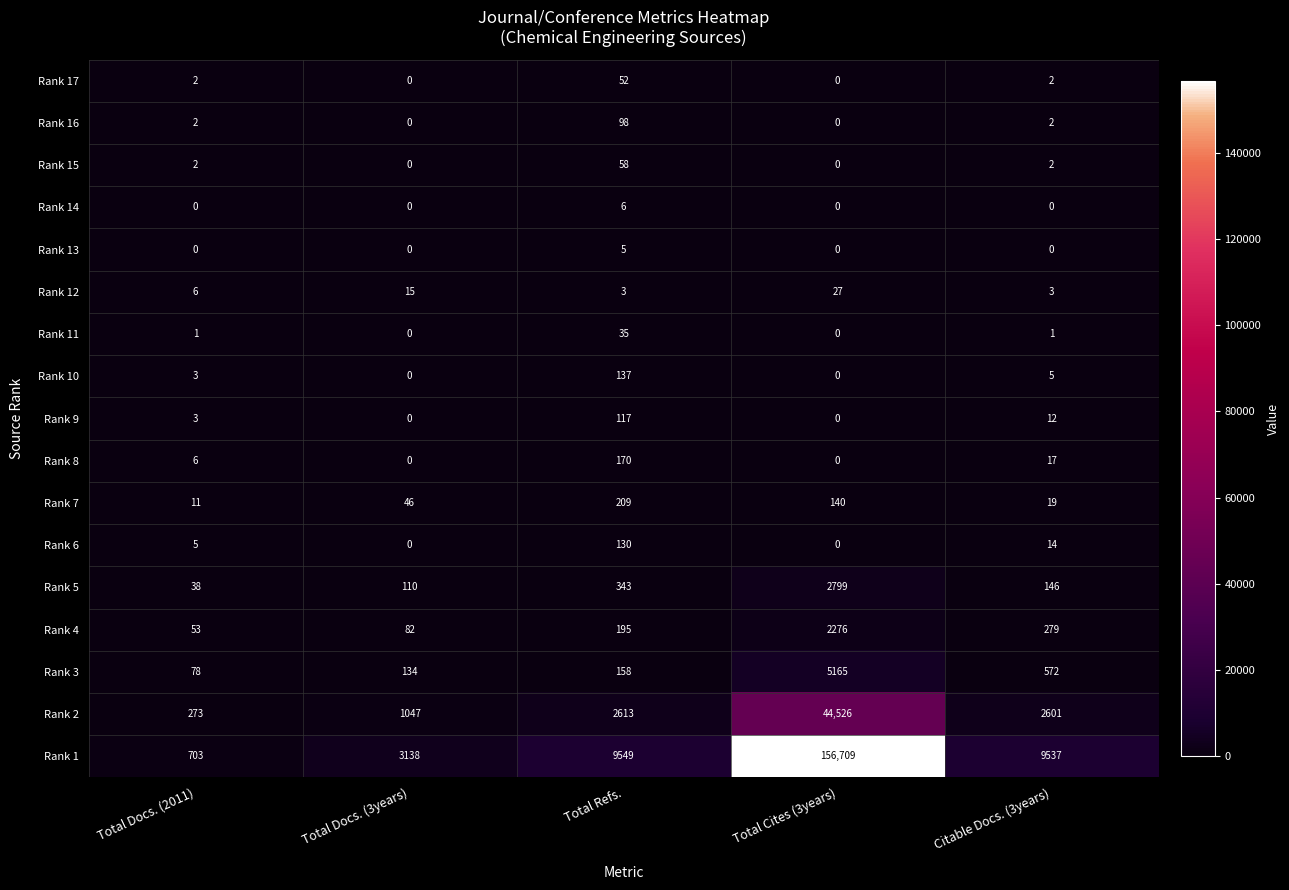

What is the maximum value for Rank 1?

156709